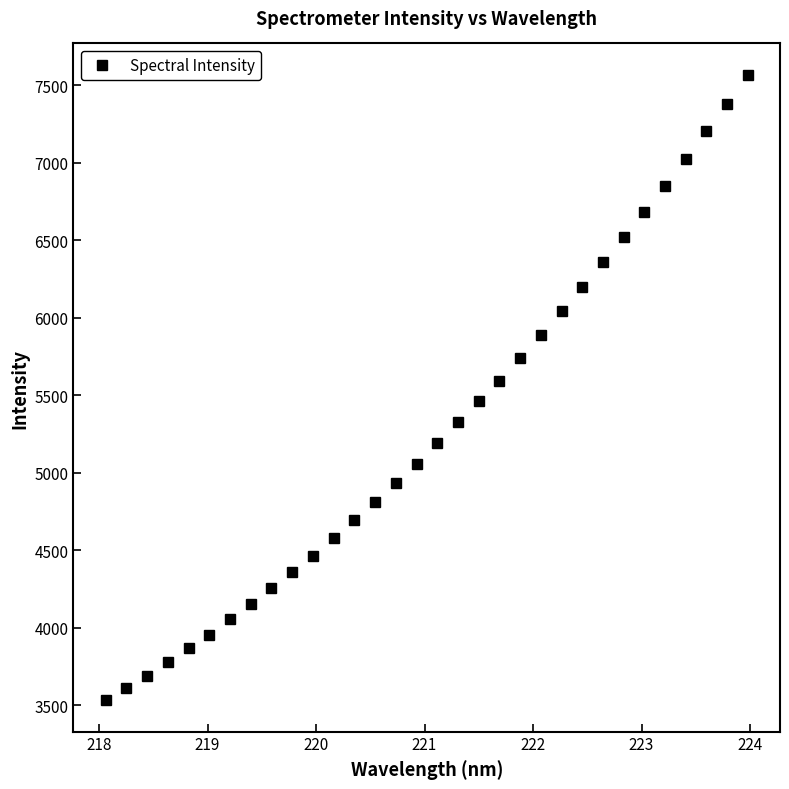

What is the value of the 17th point from the left?

5193.5